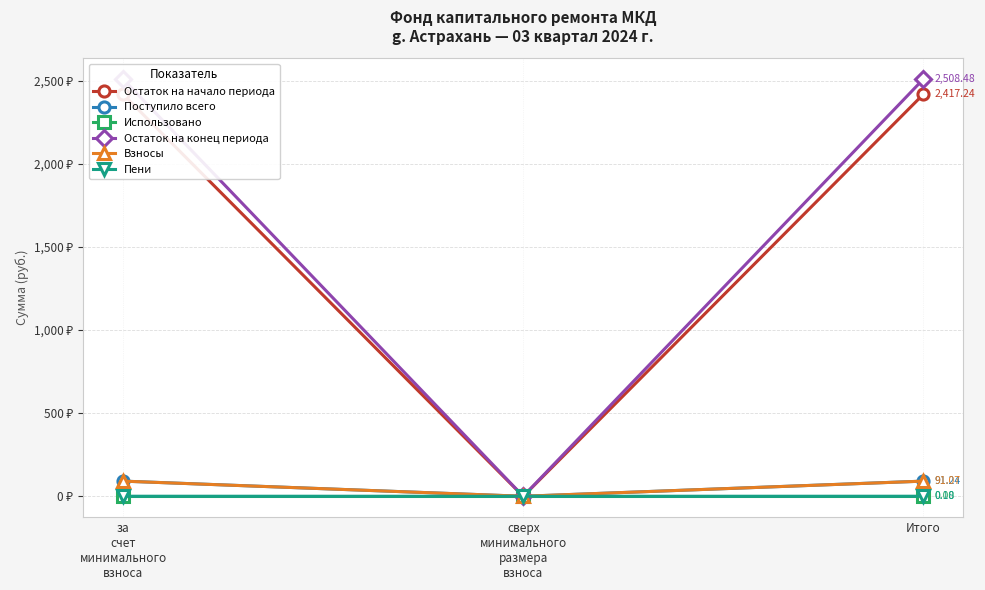

Which has a higher value, сверх
минимального
размера
взноса or за
счет
минимального
взноса?

за
счет
минимального
взноса